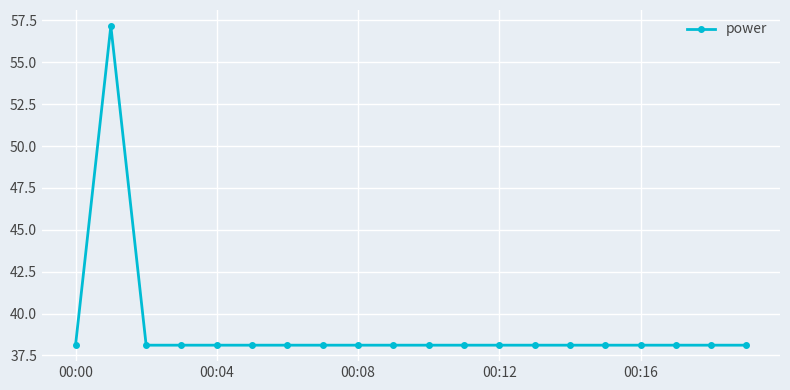

What is the sum of all values?

781.3